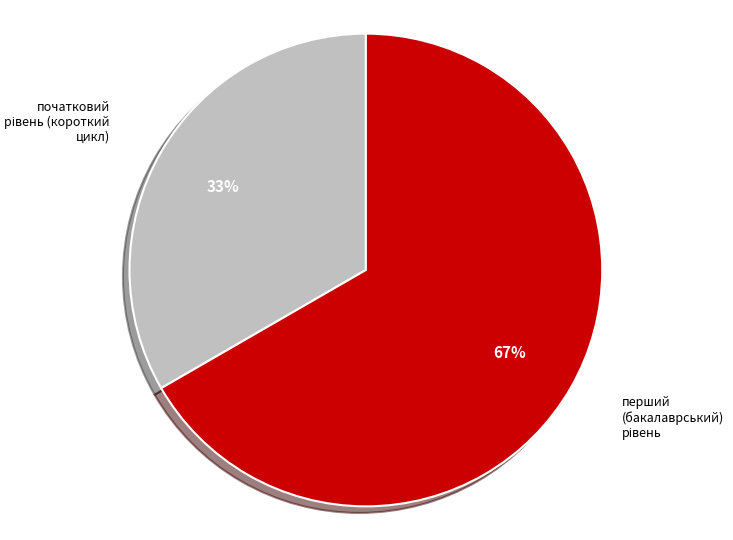

To the nearest percent, what is the average slice percentage?

50%